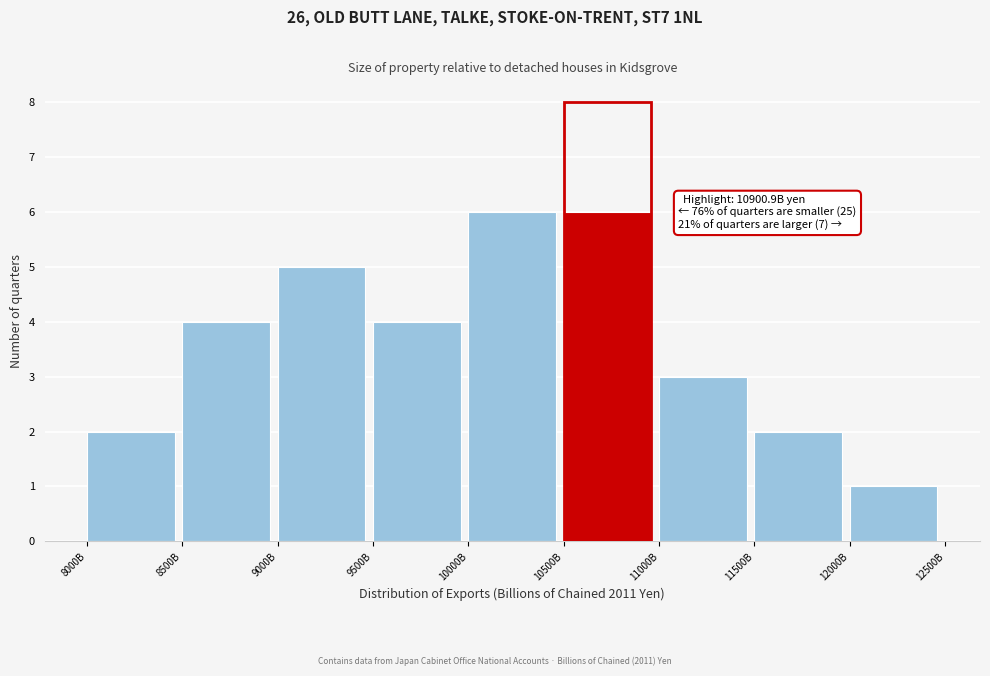

Reading left to right, transcribe all the data shown in this chart.

2	4	5	4	6	6	3	2	1